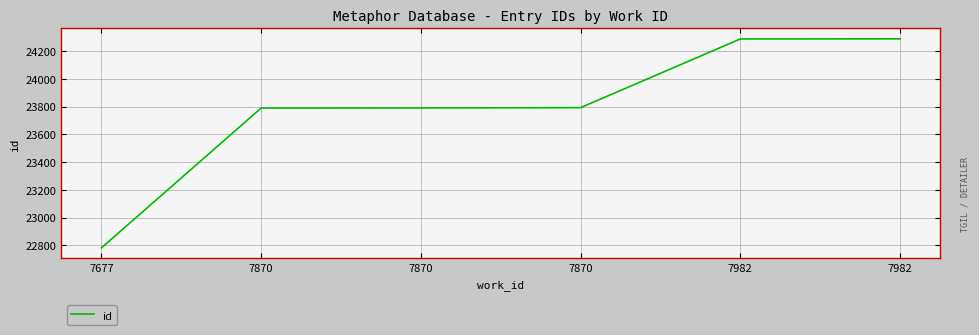

Does the chart have visible grid lines?

Yes